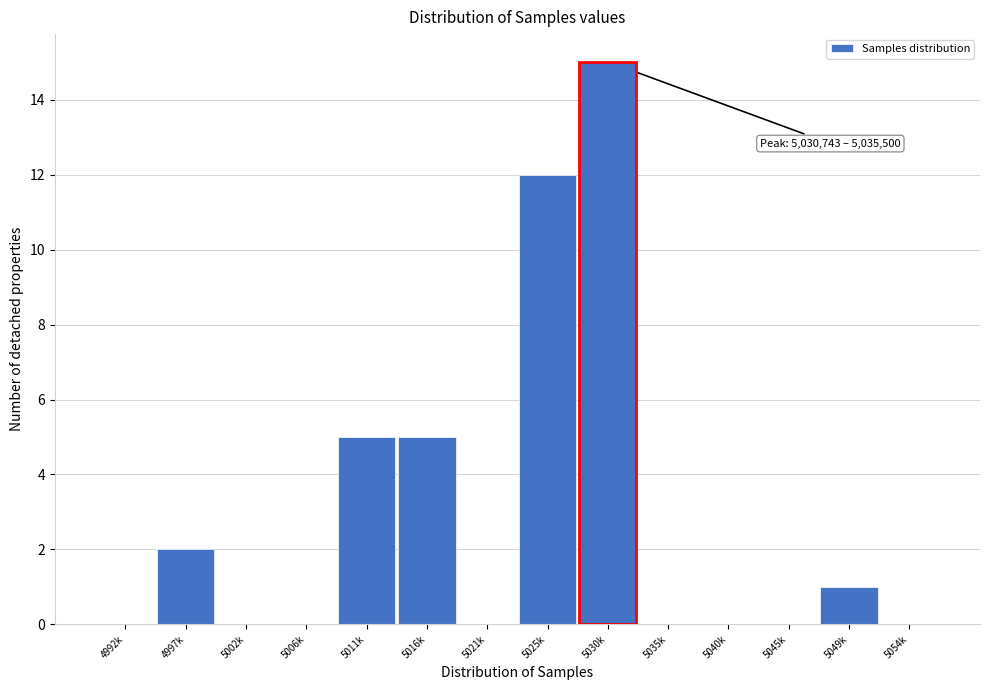

Reading left to right, what are all the values shown in this chart?

4992k=0	4997k=2	5002k=0	5006k=0	5011k=5	5016k=5	5021k=0	5025k=12	5035k=0	5040k=0	5045k=0	5049k=1	5054k=0